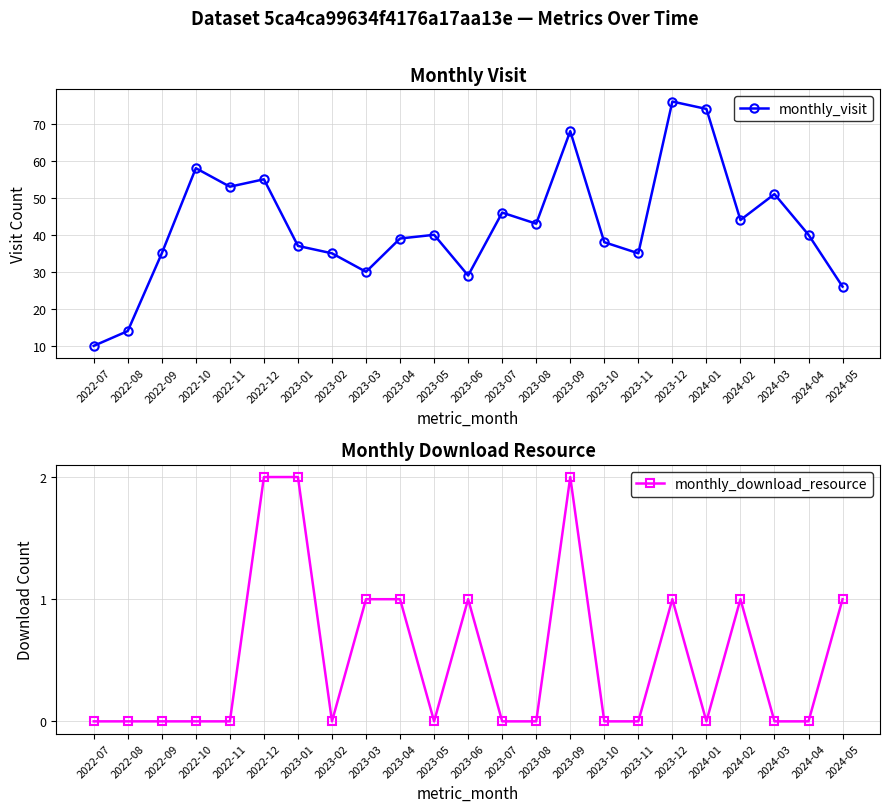

Is it true that monthly_visit equals 35 at 2023-11?

True